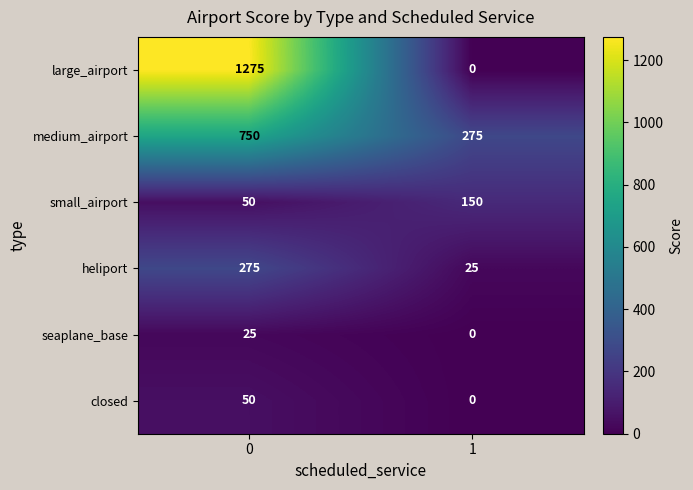

Reading right to left, extract all data points from this chart.

large_airport: 0	1275
medium_airport: 275	750
small_airport: 150	50
heliport: 25	275
seaplane_base: 0	25
closed: 0	50